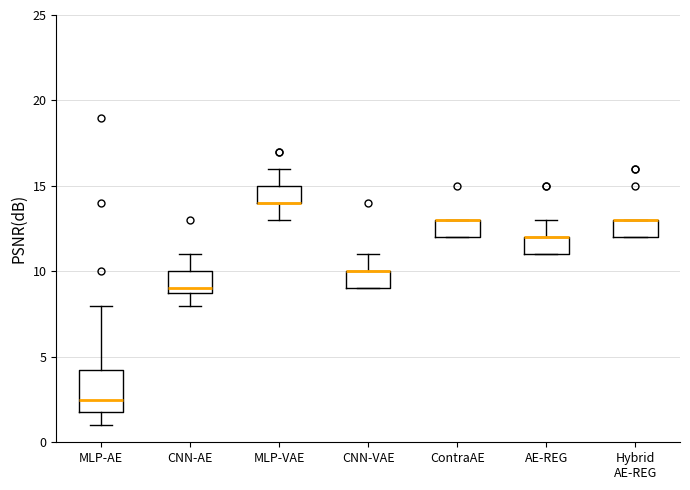

Reading left to right, read every box against the y-axis: the position of its median line, the range the box covers, and the ends of its whiskers. The values are not printed on the chart, so give them approximately, as read against the axis.

MLP-AE: median 2.5, box 2.0 to 4.5, whiskers 1.0 to 8.0
CNN-AE: median 9.0 (just above the box's lower edge), box 9.0 to 10.0, whiskers 8.0 to 11.0
MLP-VAE: median 14.0 (drawn on the box's lower edge), box 14.0 to 15.0, whiskers 13.0 to 16.0
CNN-VAE: median 10.0 (drawn on the box's upper edge), box 9.0 to 10.0, whiskers 9.0 to 11.0
ContraAE: median 13.0 (drawn on the box's upper edge), box 12.0 to 13.0, whiskers 12.0 to 13.0
AE-REG: median 12.0 (drawn on the box's upper edge), box 11.0 to 12.0, whiskers 11.0 to 13.0
Hybrid AE-REG: median 13.0 (drawn on the box's upper edge), box 12.0 to 13.0, whiskers 12.0 to 13.0